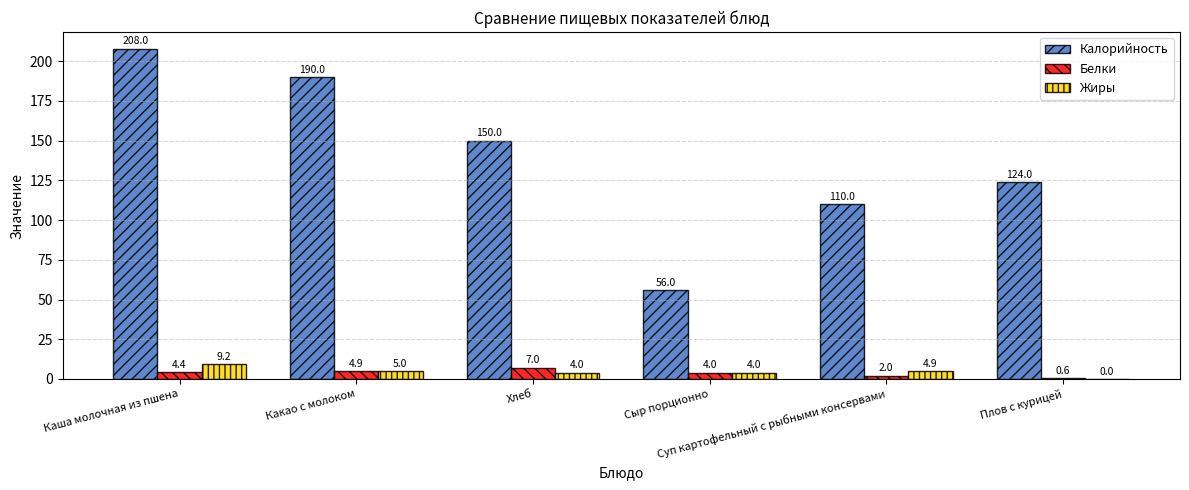

What are all the series names shown in the legend?

Калорийность, Белки, Жиры